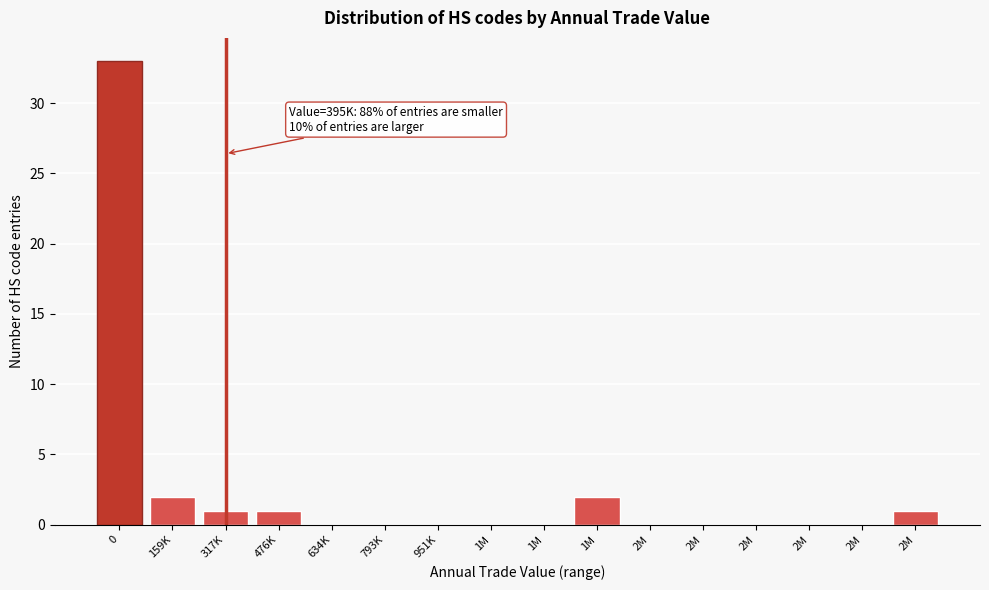

Count the number of categories in the chart.

16